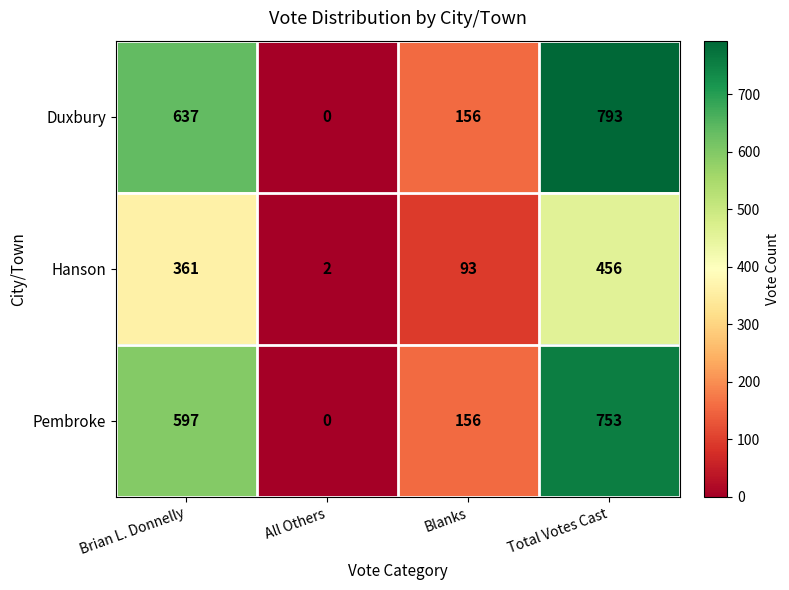

Reading left to right, transcribe all the data shown in this chart.

Duxbury: 637	0	156	793
Hanson: 361	2	93	456
Pembroke: 597	0	156	753